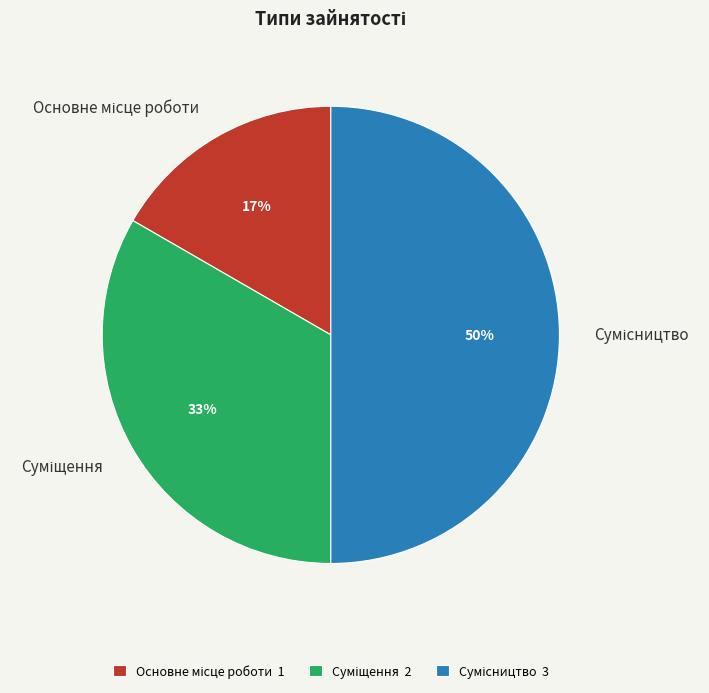

To the nearest percent, what is the difference between the largest and smallest slice percentages?

33%